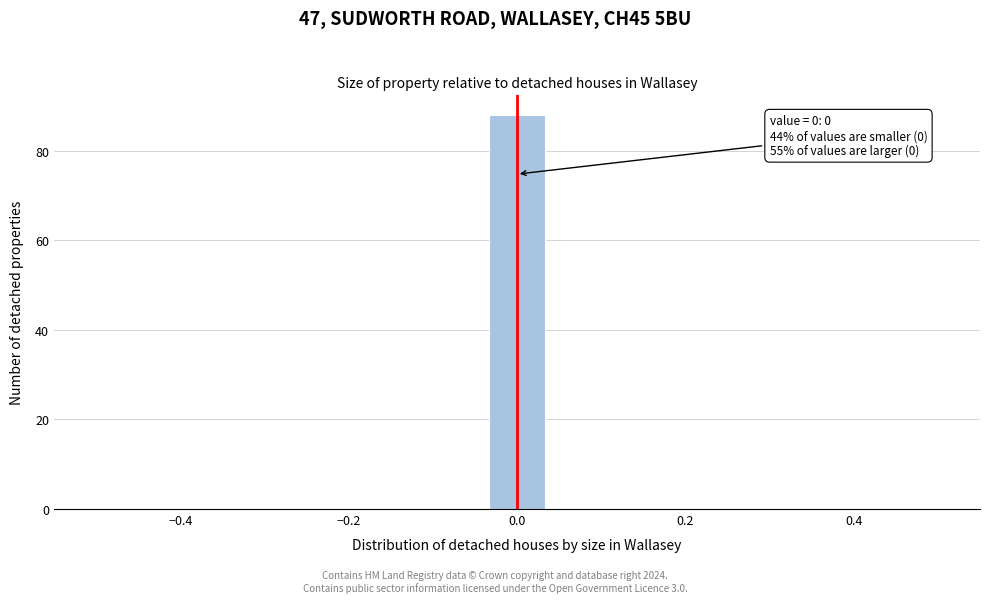

Read against the x-axis, roughly where is the centre of the tallest bar?

0.00